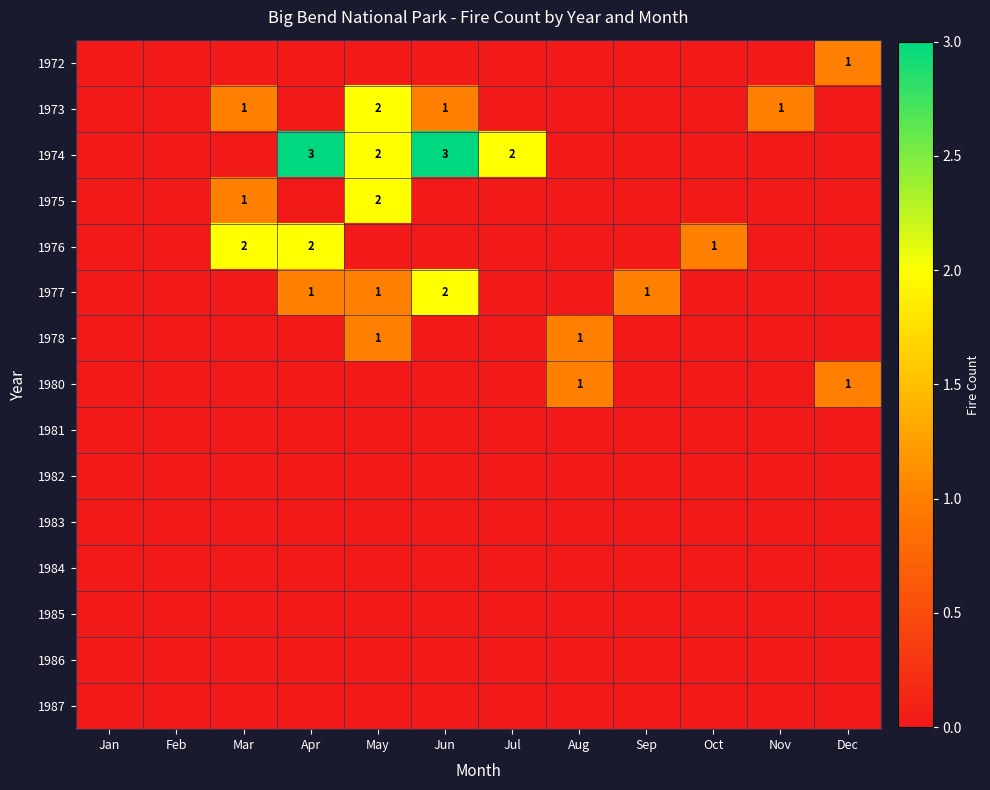

The value of 1975 at May is 2. True or false?

True